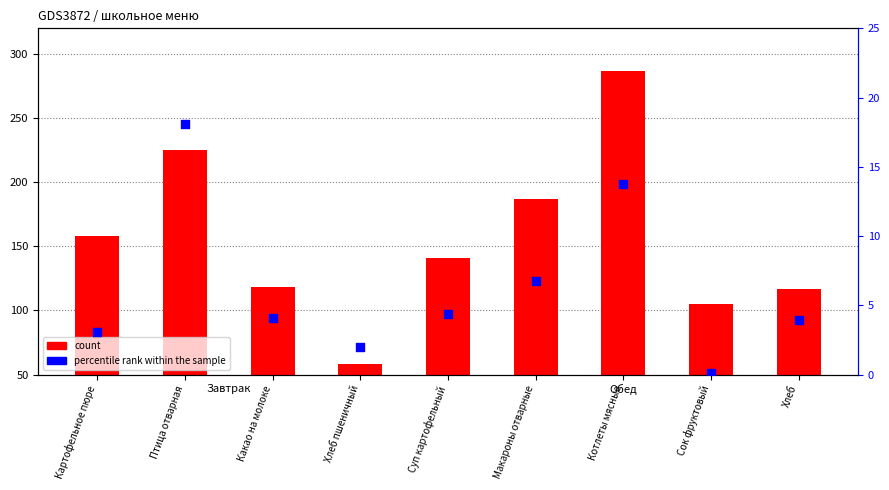

What are all the series names shown in the legend?

count, percentile rank within the sample